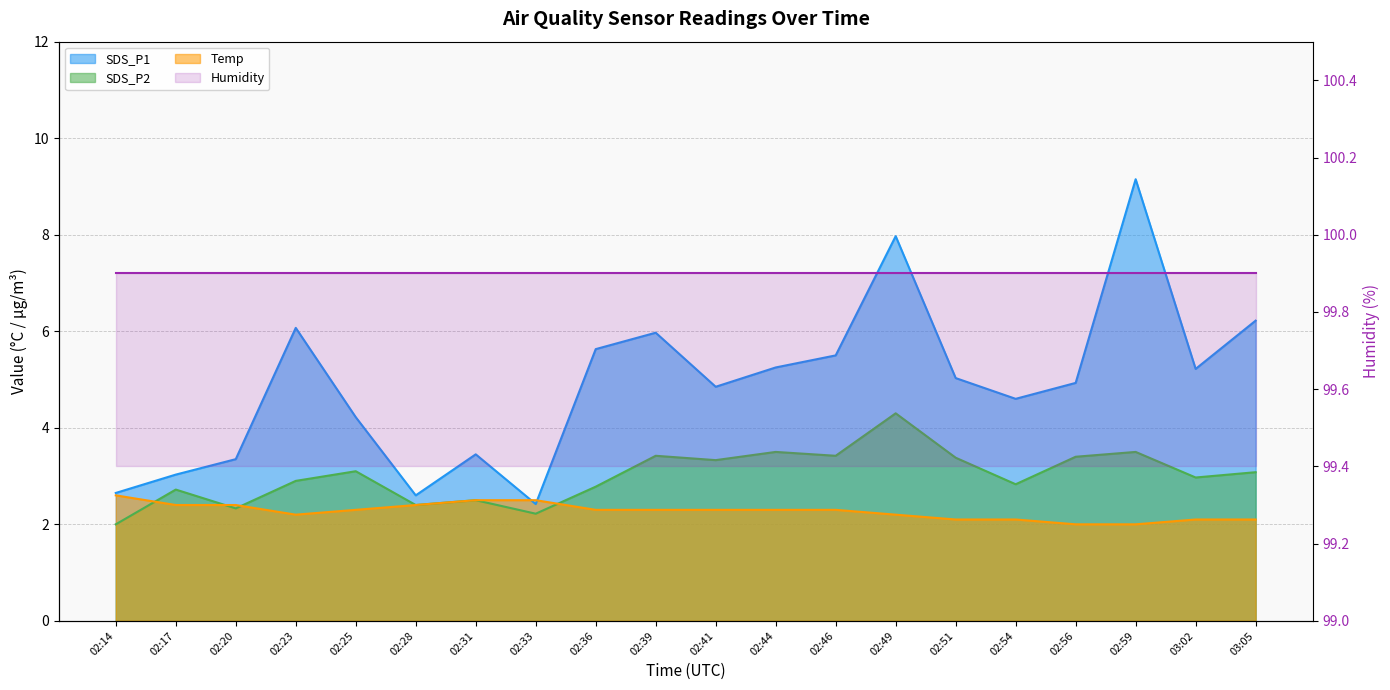

What is the average value of the Temp series?

2.3